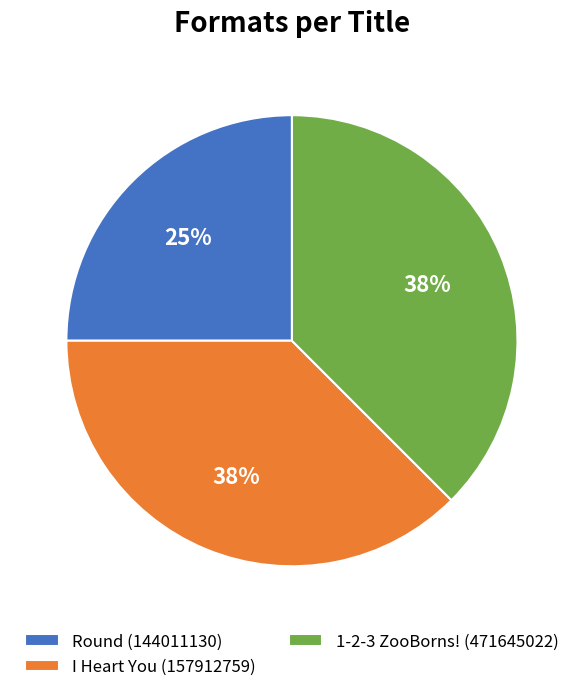

The Round (144011130) slice represents 39% of the pie. True or false?

False